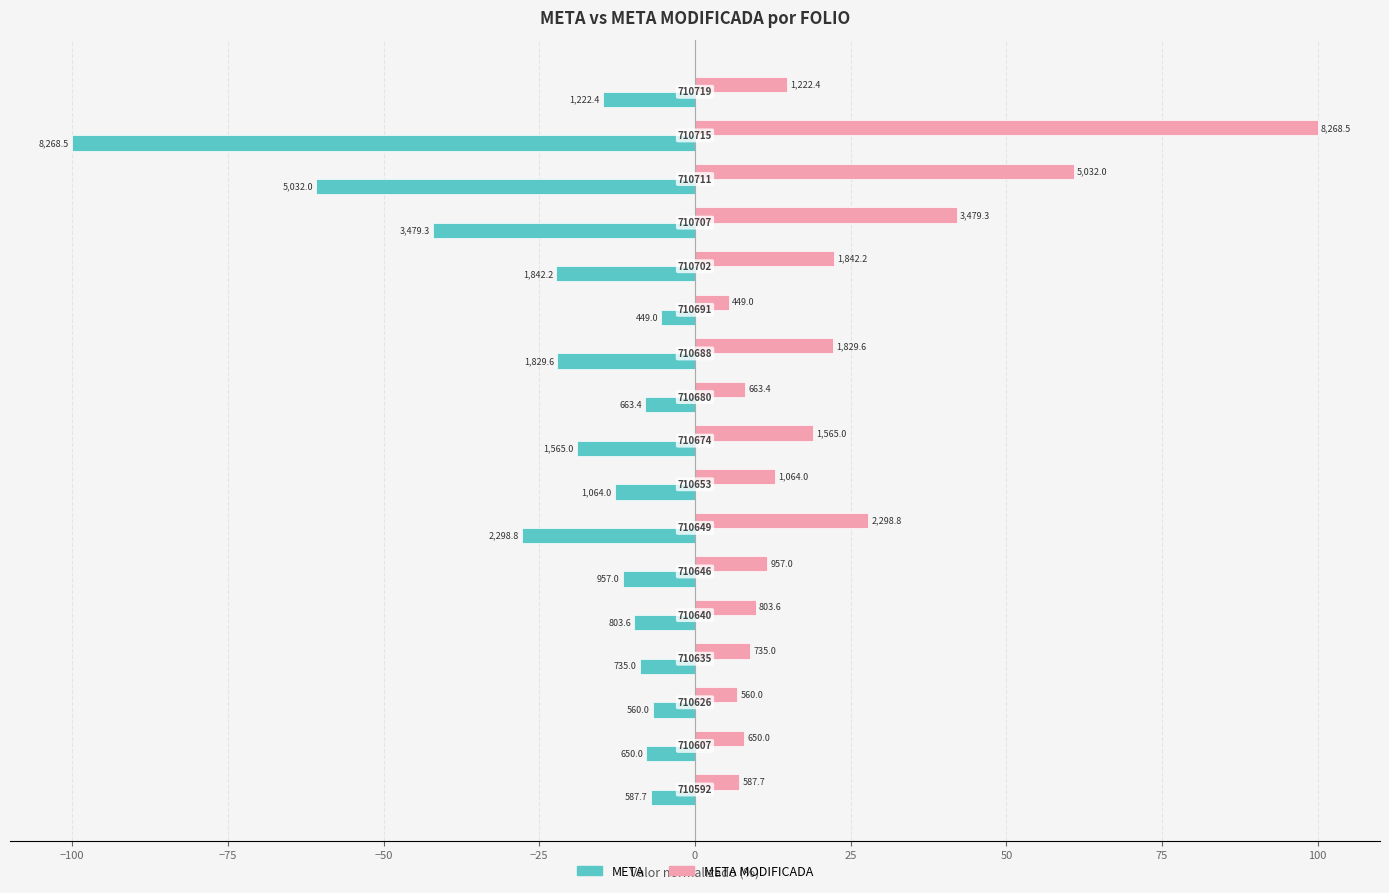

At how many categories does at least one series exceed 34?

3